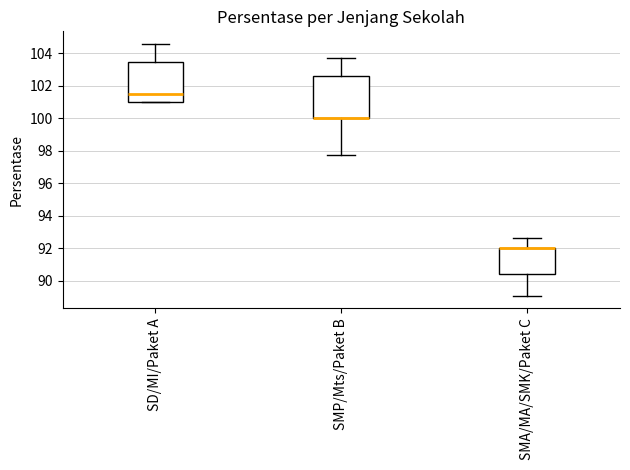

Reading left to right, transcribe this box plot: for each box, give where its median line is, the range the box spans, and where its two whiskers end, as read against the y-axis. The values are not printed on the chart, so give them approximately, as read against the axis.

SD/MI/Paket A: median 101.6, box 101.0 to 103.4, whiskers 101.0 to 104.6
SMP/Mts/Paket B: median 100.0 (drawn on the box's lower edge), box 100.0 to 102.6, whiskers 97.8 to 103.8
SMA/MA/SMK/Paket C: median 92.0 (drawn on the box's upper edge), box 90.4 to 92.0, whiskers 89.0 to 92.6